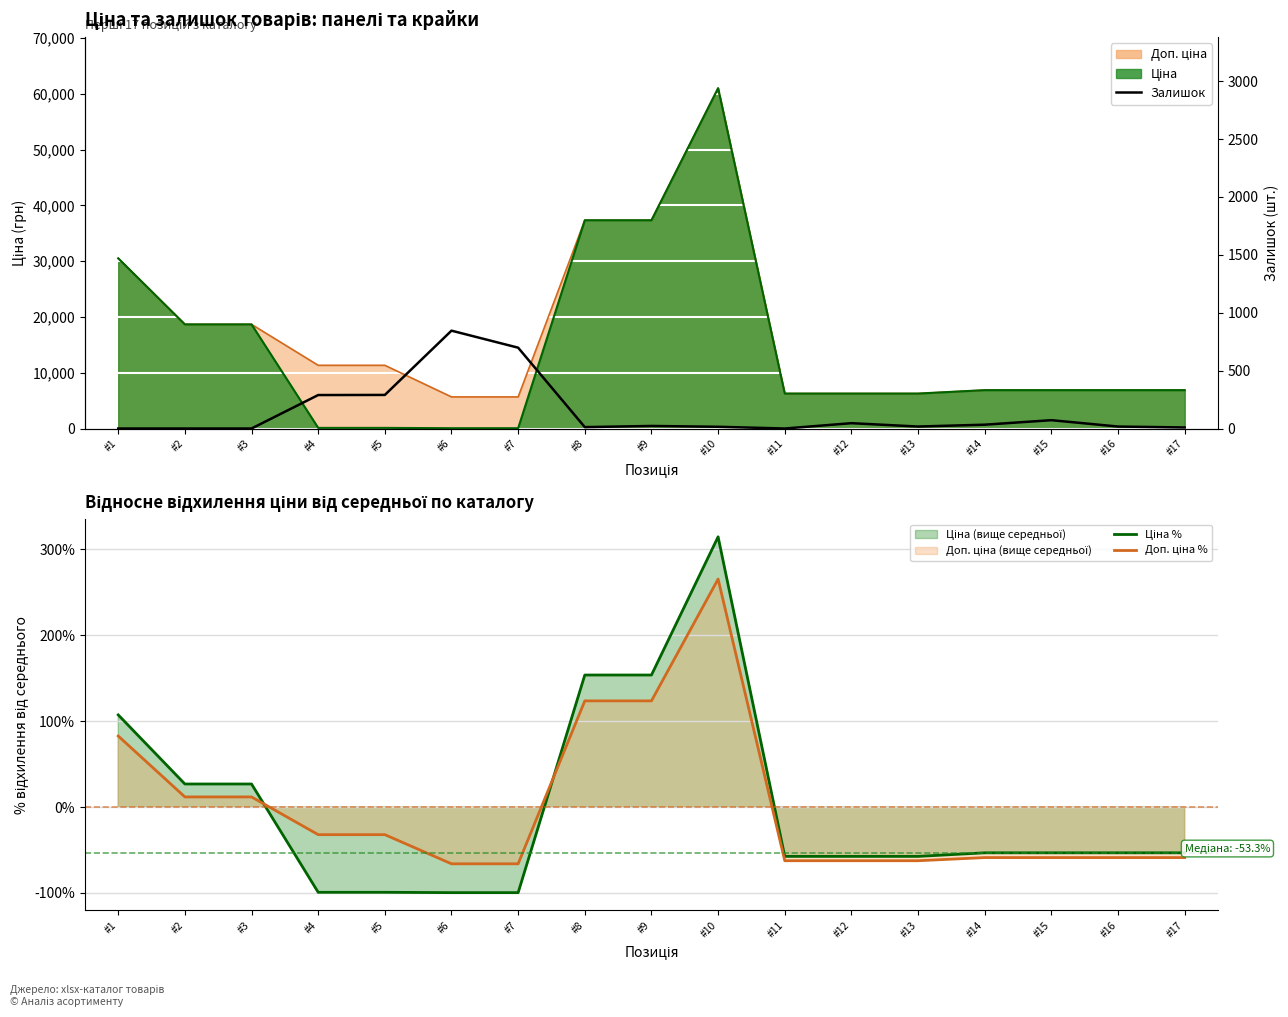

At which category is the sum across all series the highest?

#6